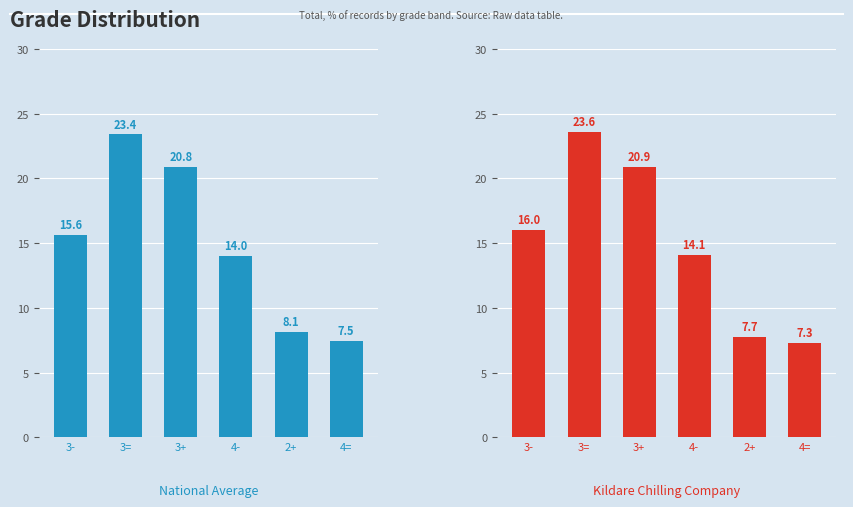

Rank the categories by Kildare Chilling Company value from highest to lowest.

3=, 3+, 3-, 4-, 2+, 4=